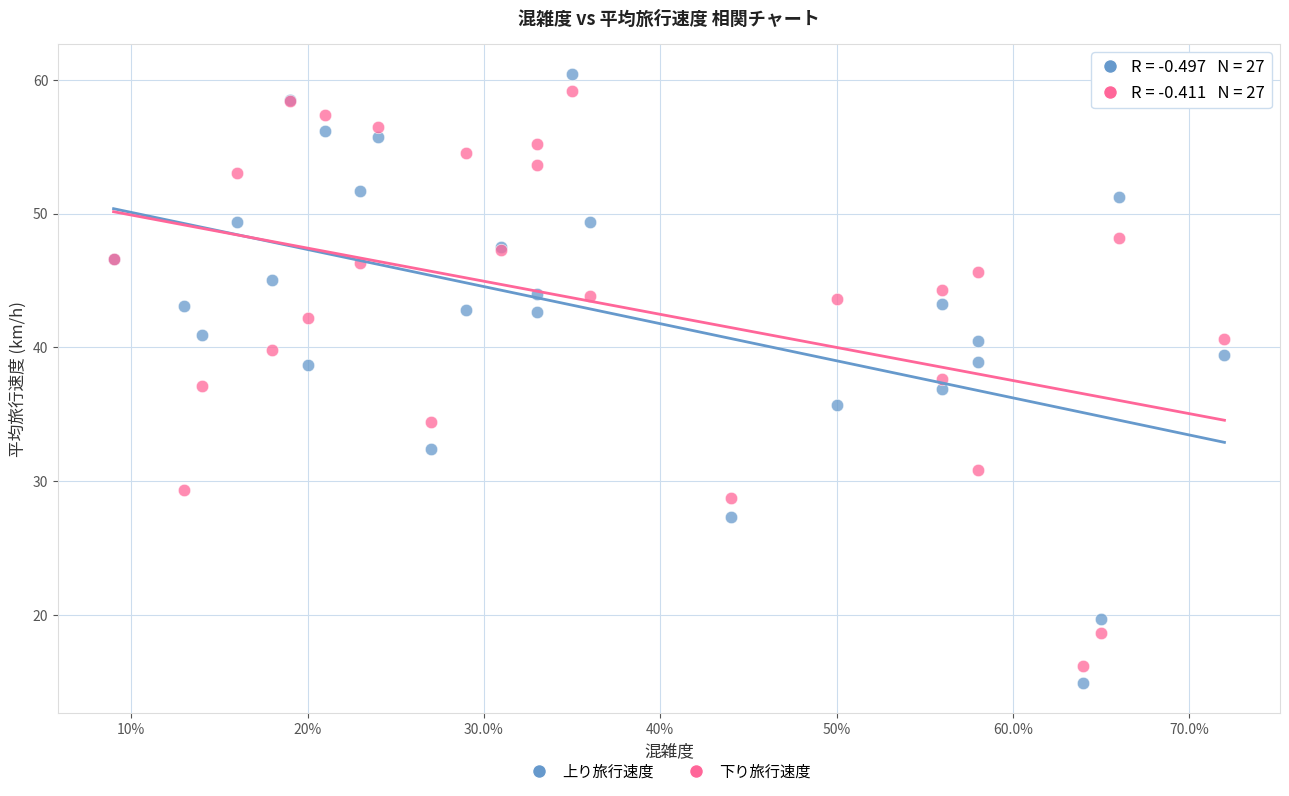

Which series contains the highest Y value?

上り旅行速度